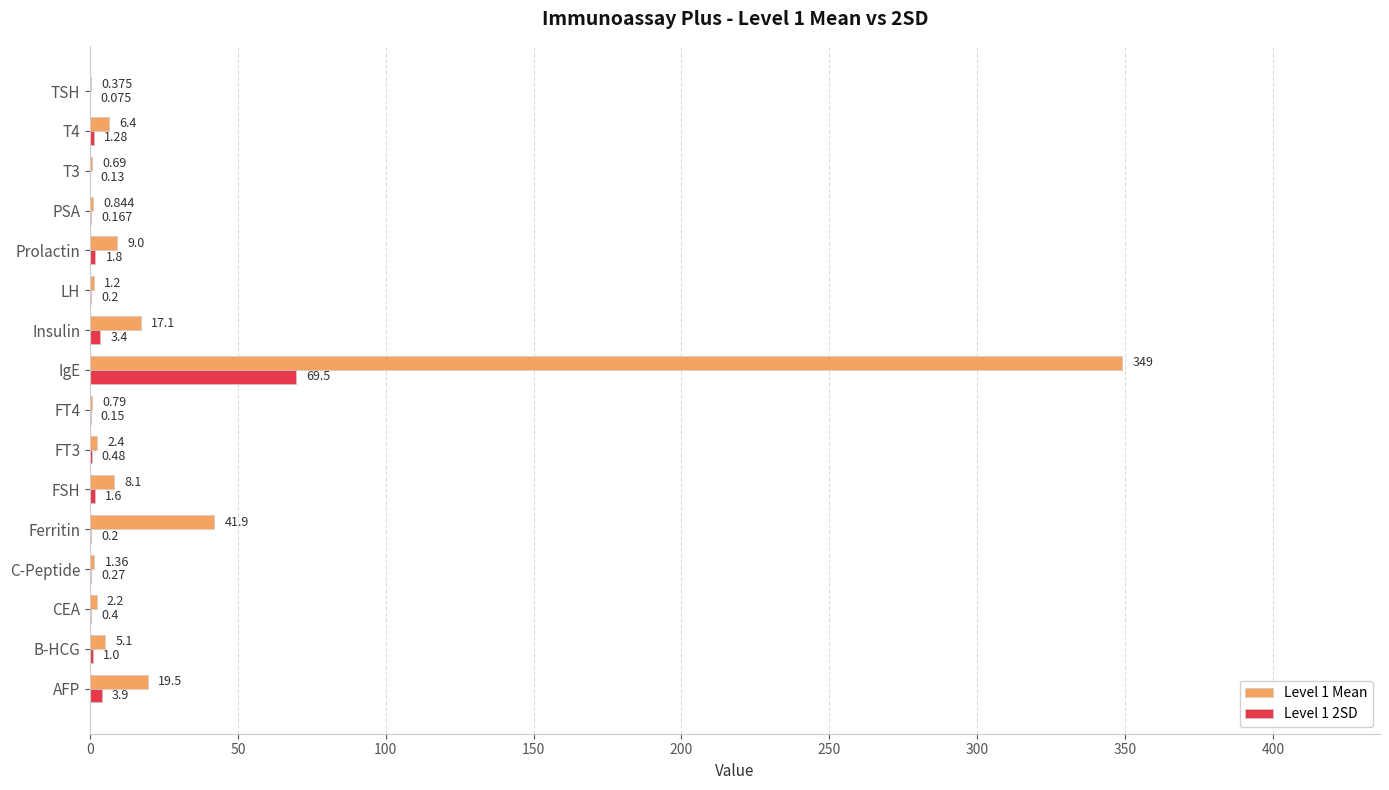

At which label is Level 1 2SD closest to 34?

AFP